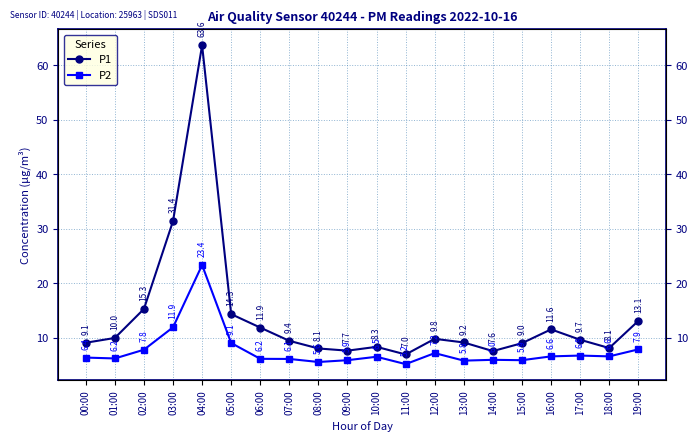

Is this an area chart (filled region under the line)?

No